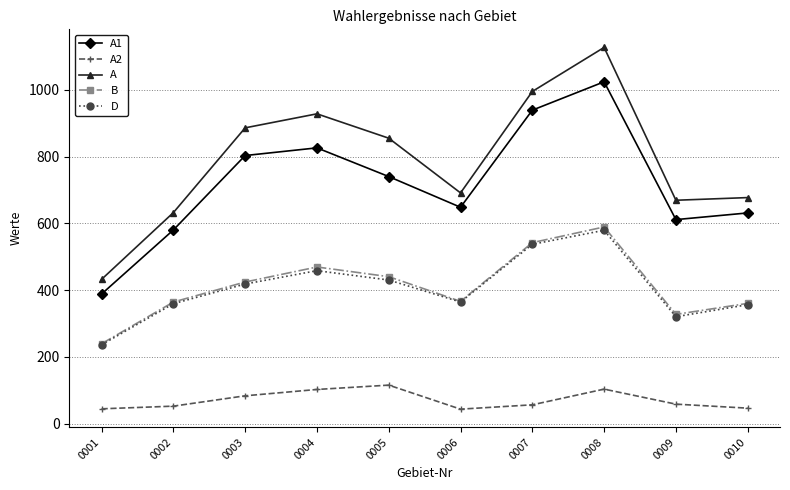

Between 0003 and 0004, which series saw the biggest shift?

B